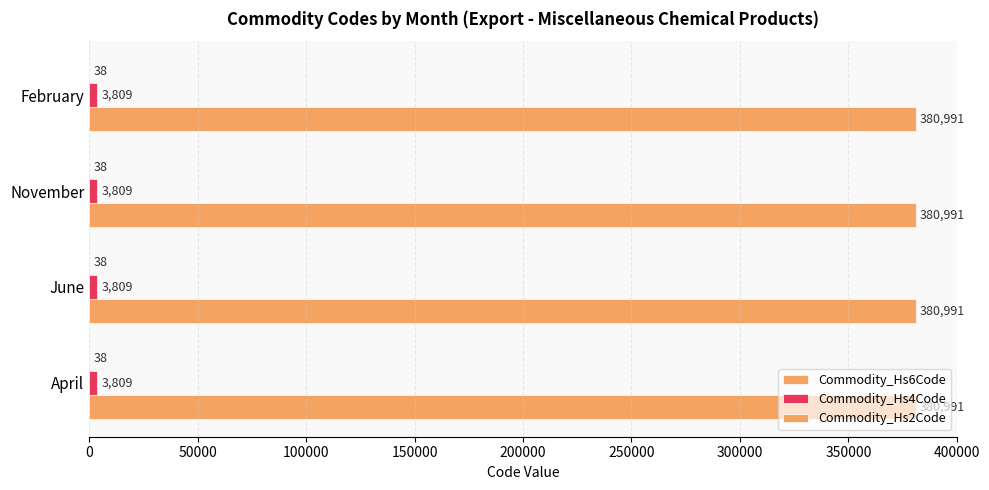

How many categories are shown in the chart?

4